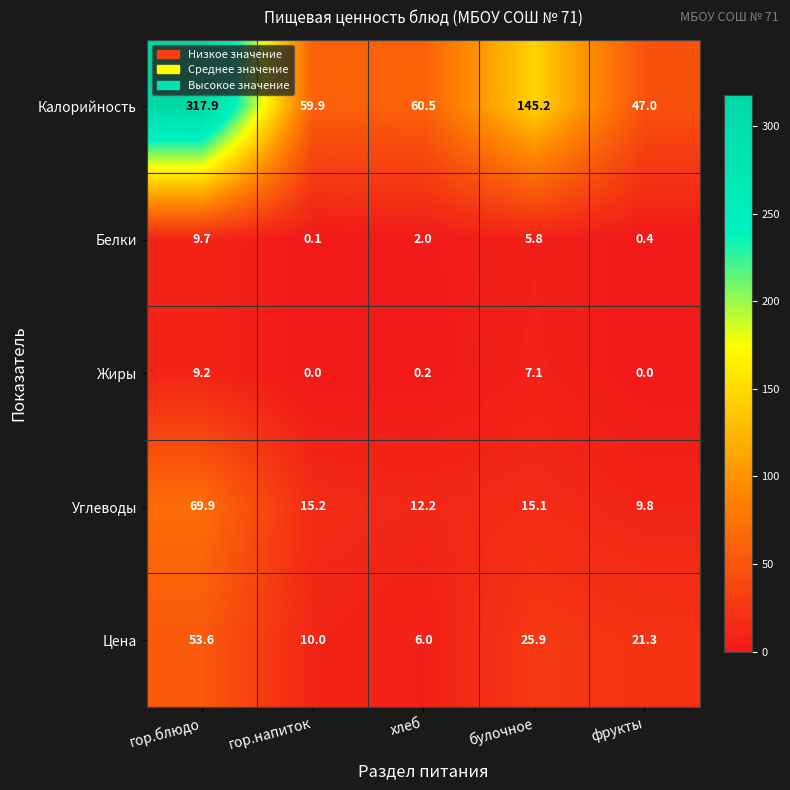

Is it true that Цена equals 6.0 at хлеб?

True